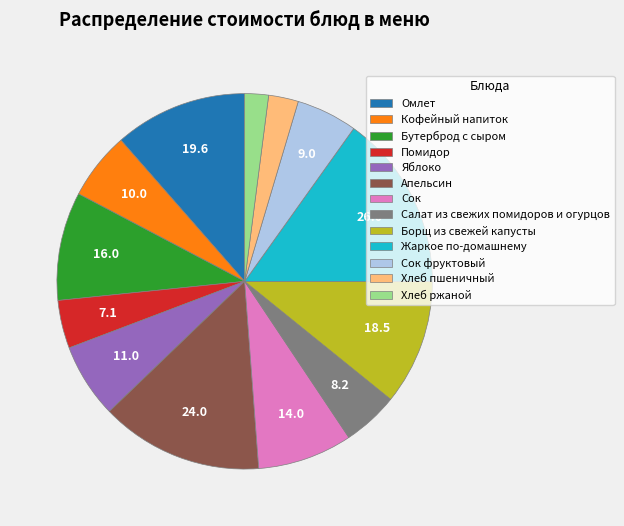

Is it true that Кофейный напиток is 12% of the pie?

False